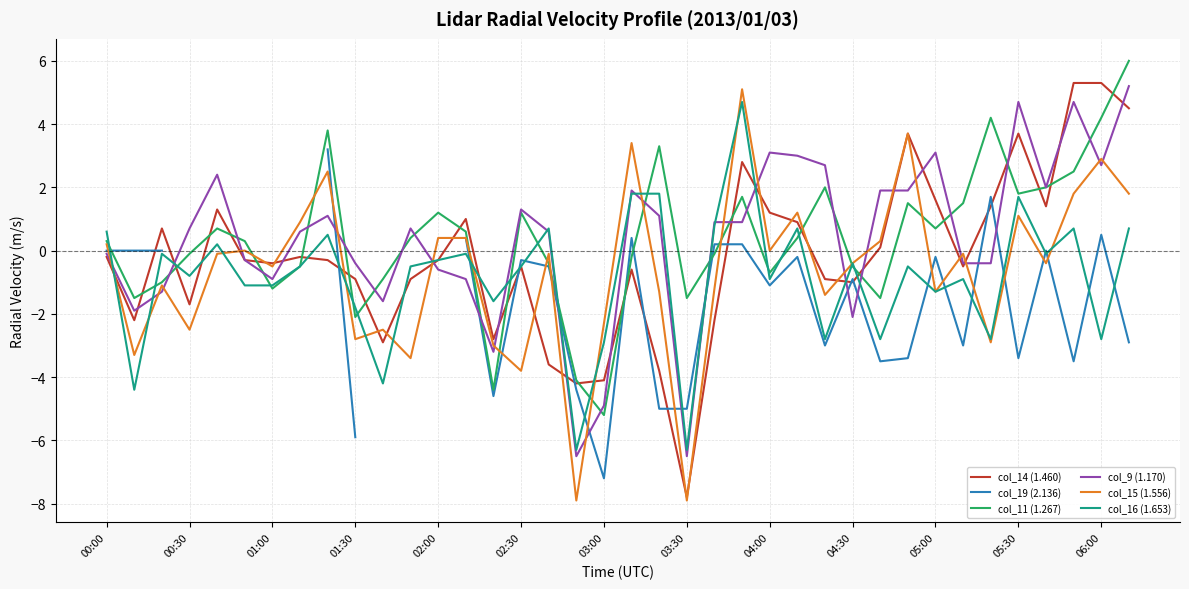

How many values in the col_14 (1.460) series exceed 0?

15